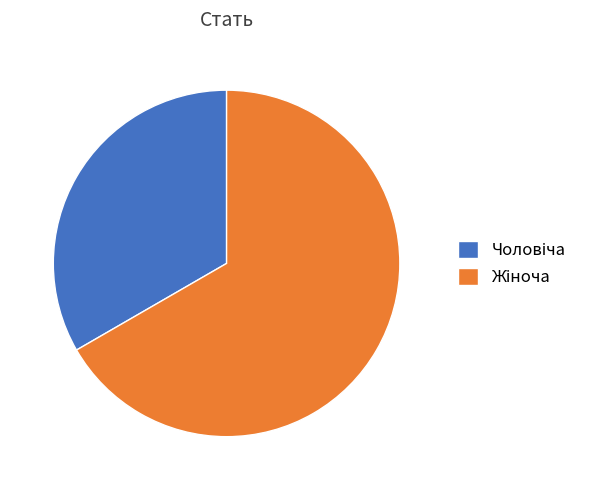

Is there any slice that represents more than half of the pie?

Yes